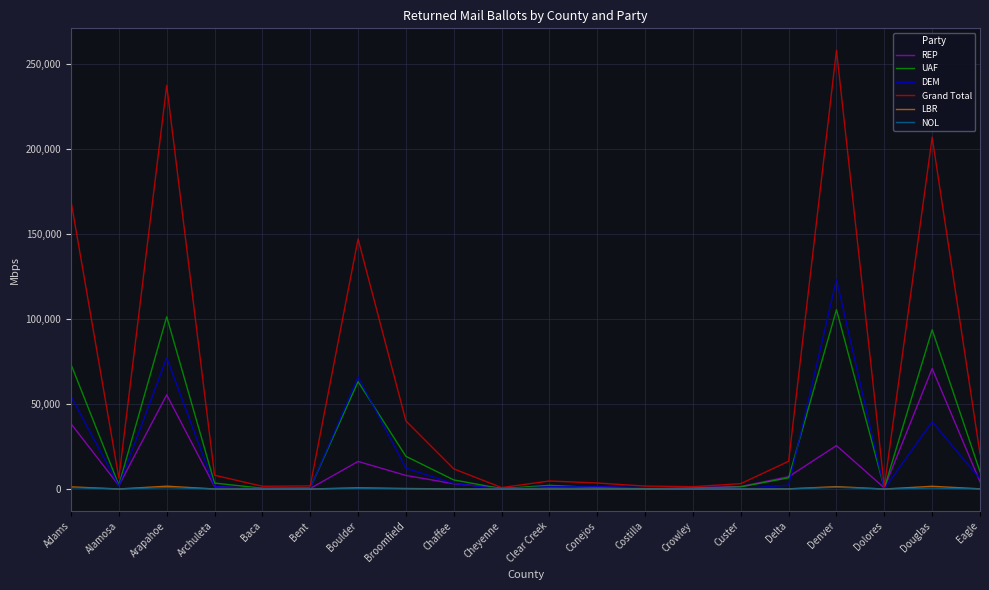

At which category does the chart reach its peak across all series?

Denver